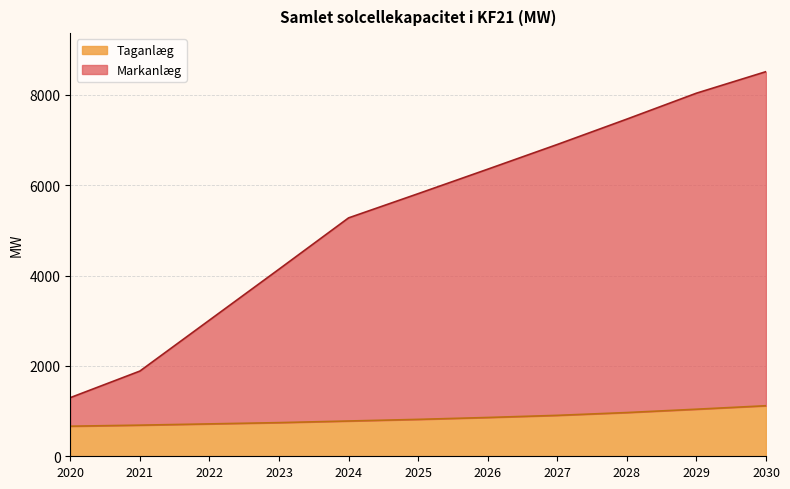

Does the chart have visible grid lines?

Yes